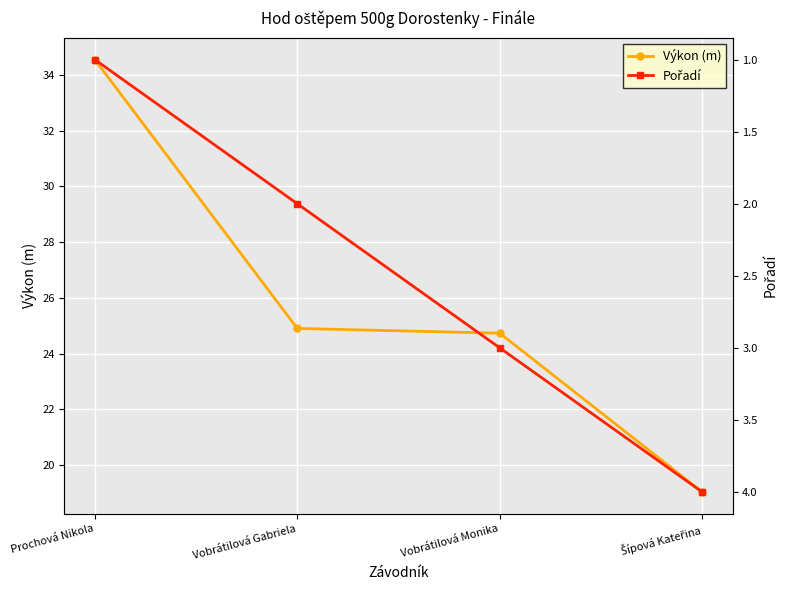

What is the difference between the Výkon (m) values at Vobrátilová Gabriela and Vobrátilová Monika?

0.2